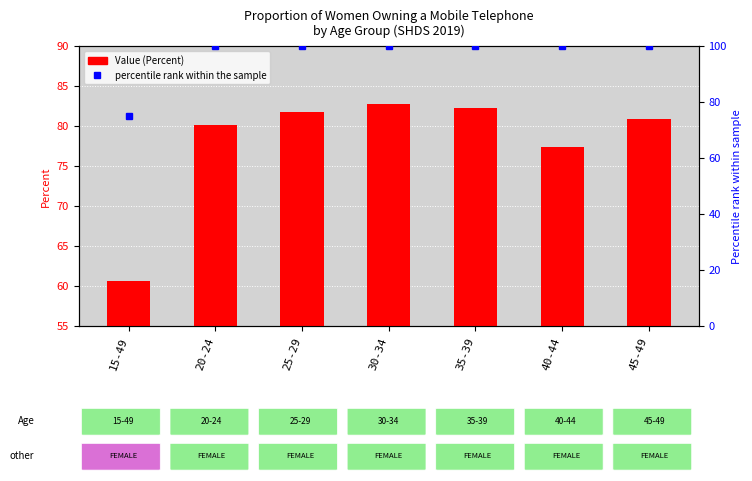

Which series has the largest total across all categories?

percentile rank within the sample